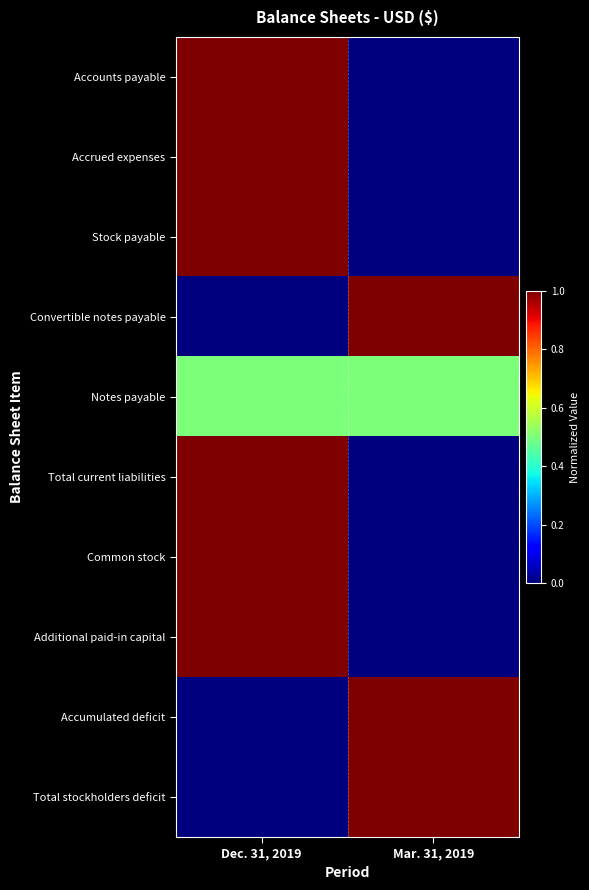

How many series are shown in this chart?

10